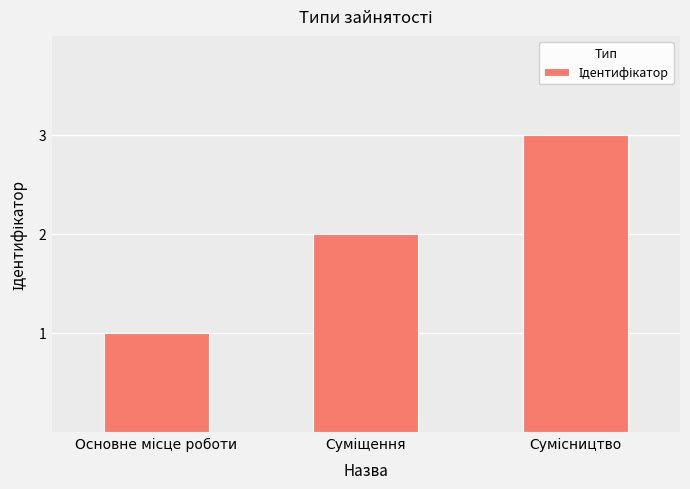

How many values are below 2?

1